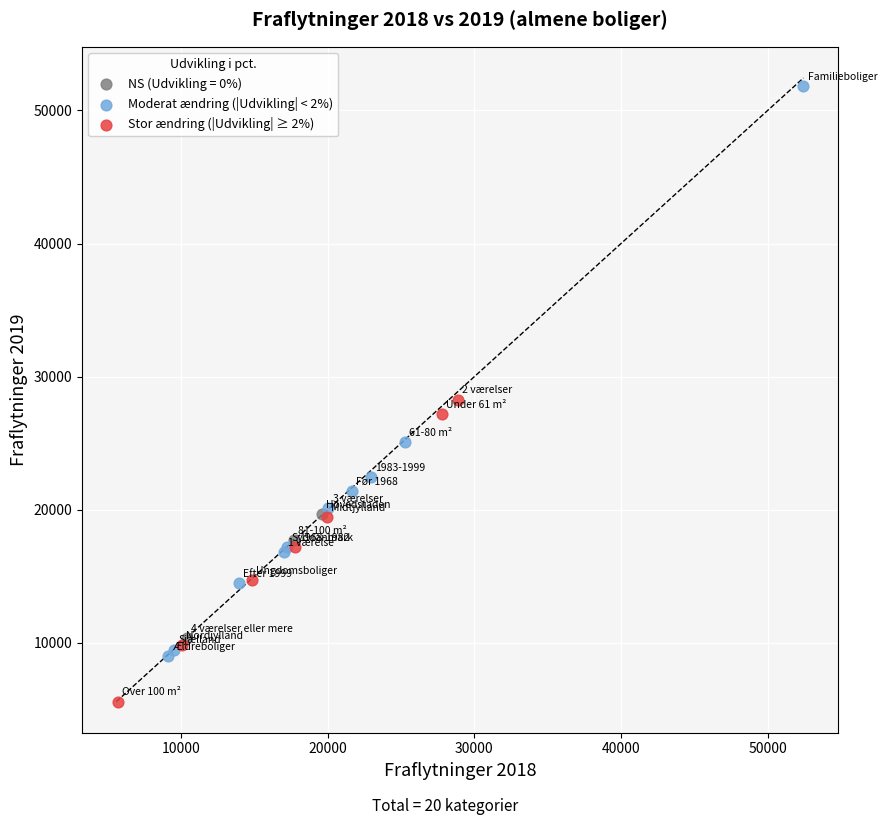

Which series has the largest Y range (max minus min)?

Moderat ændring (|Udvikling| < 2%)